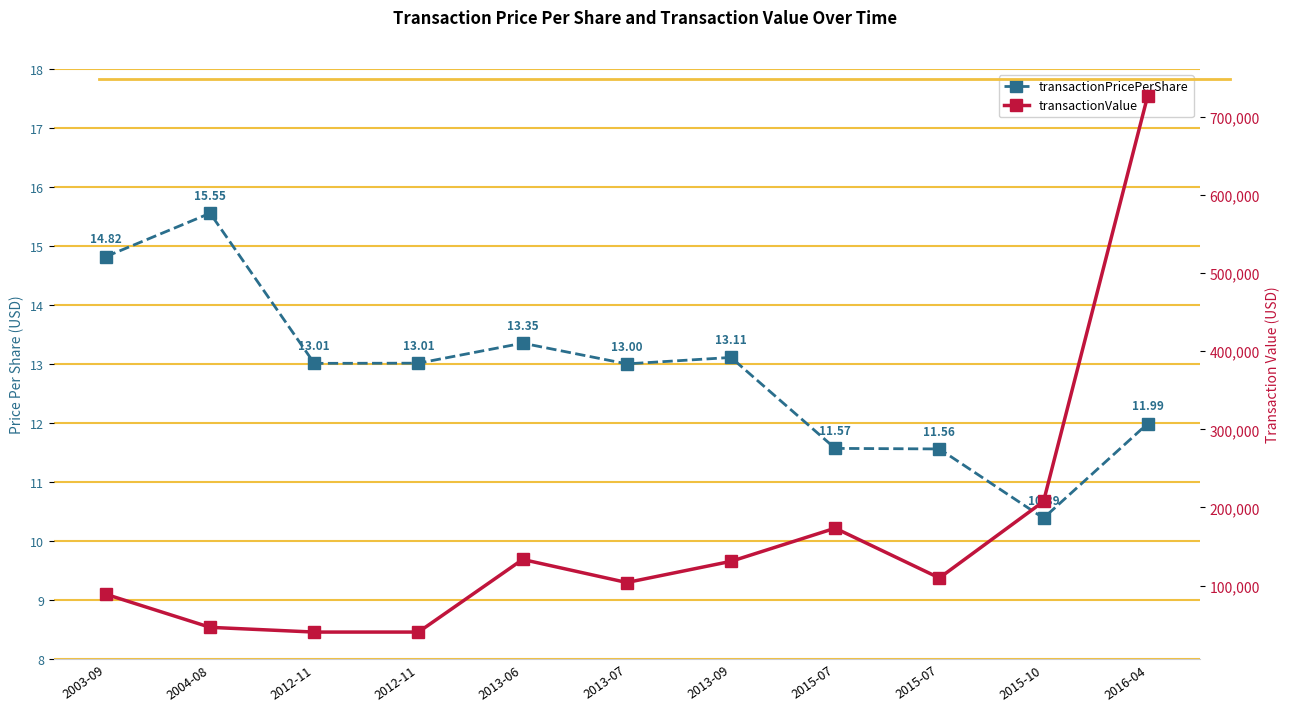

What is the sum of all transactionPricePerShare values?

141.4